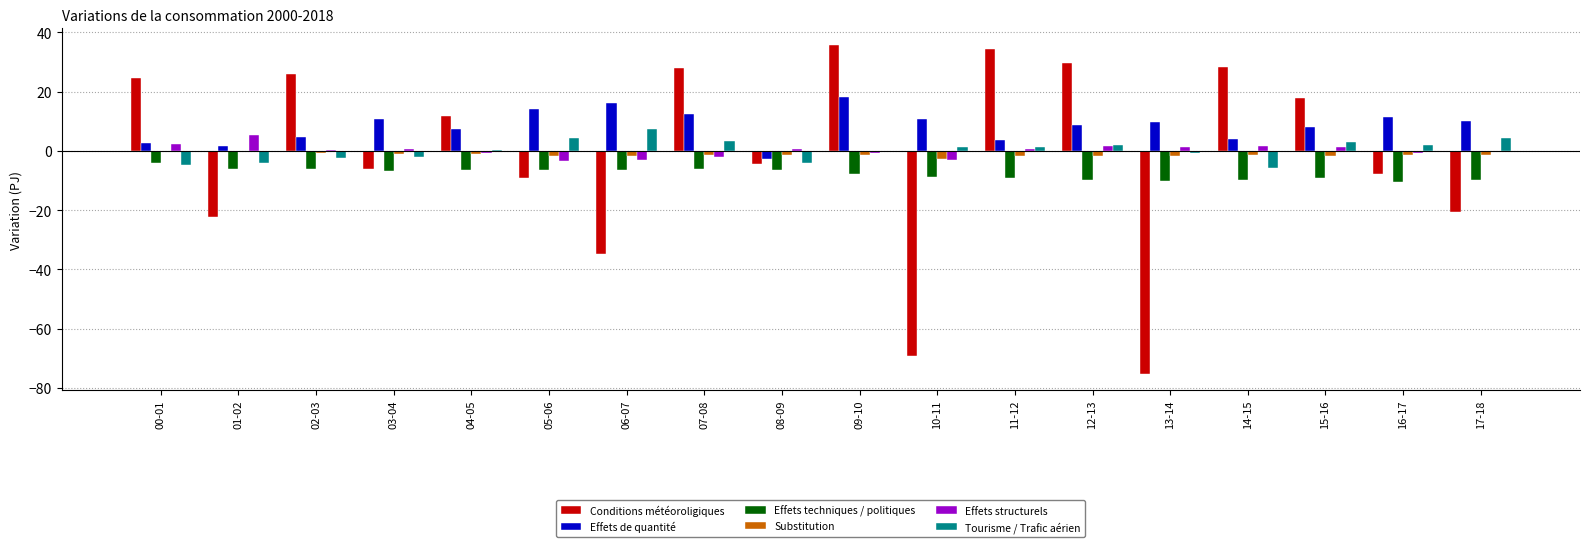

What is the spread (max minus min) of values at 12-13?

39.3